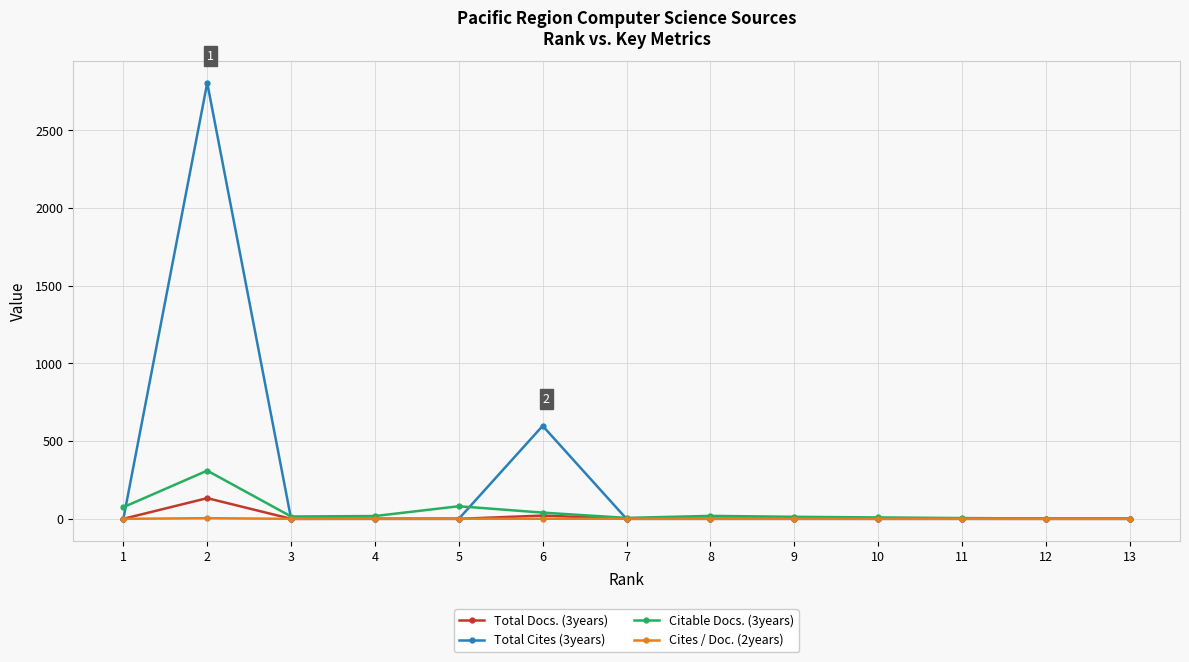

Which series ends up on top after the final intersection of Cites / Doc. (2years) and Total Cites (3years)?

Cites / Doc. (2years)